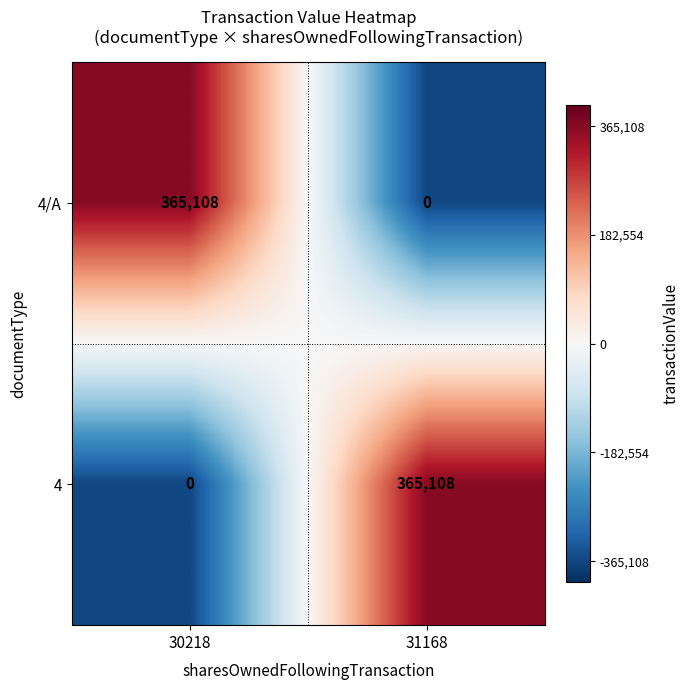

Is it true that 4 equals 0 at 30218?

True